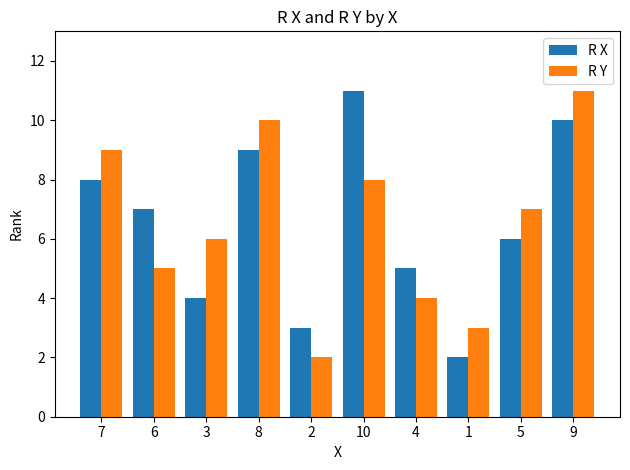

What is the label of the 8th bar from the left?

1